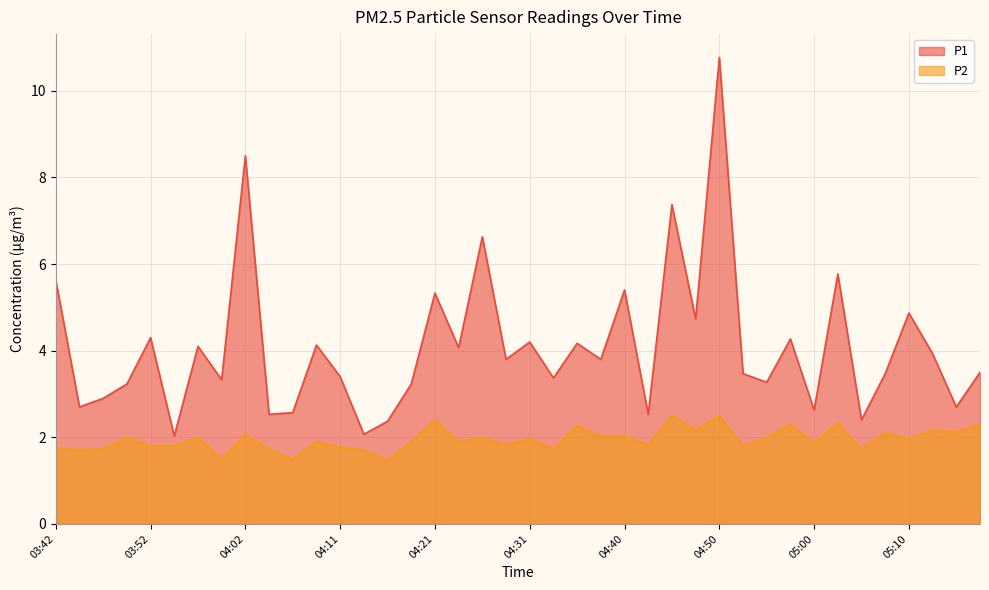

Is the value of P1 at 04:04 greater than the value of P2 at 04:36?

Yes